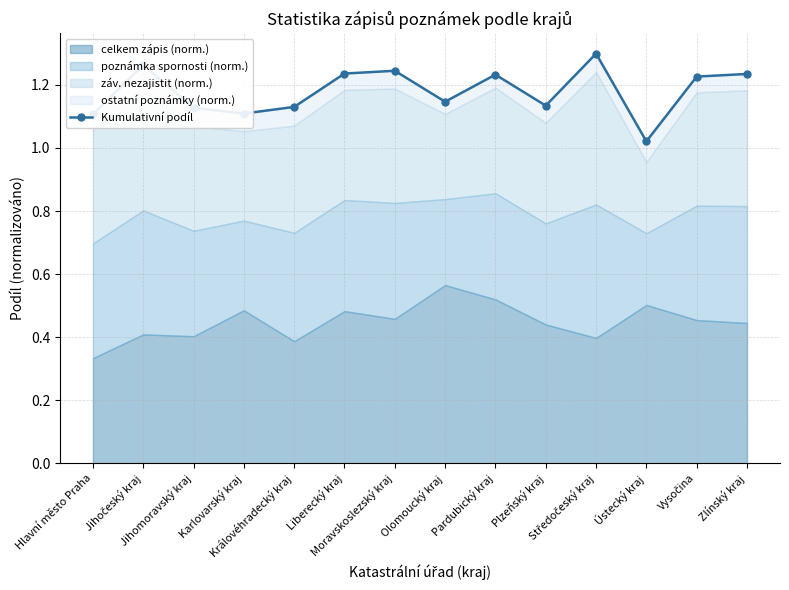

True or false: the data has more than 2 interior local peaks.

True